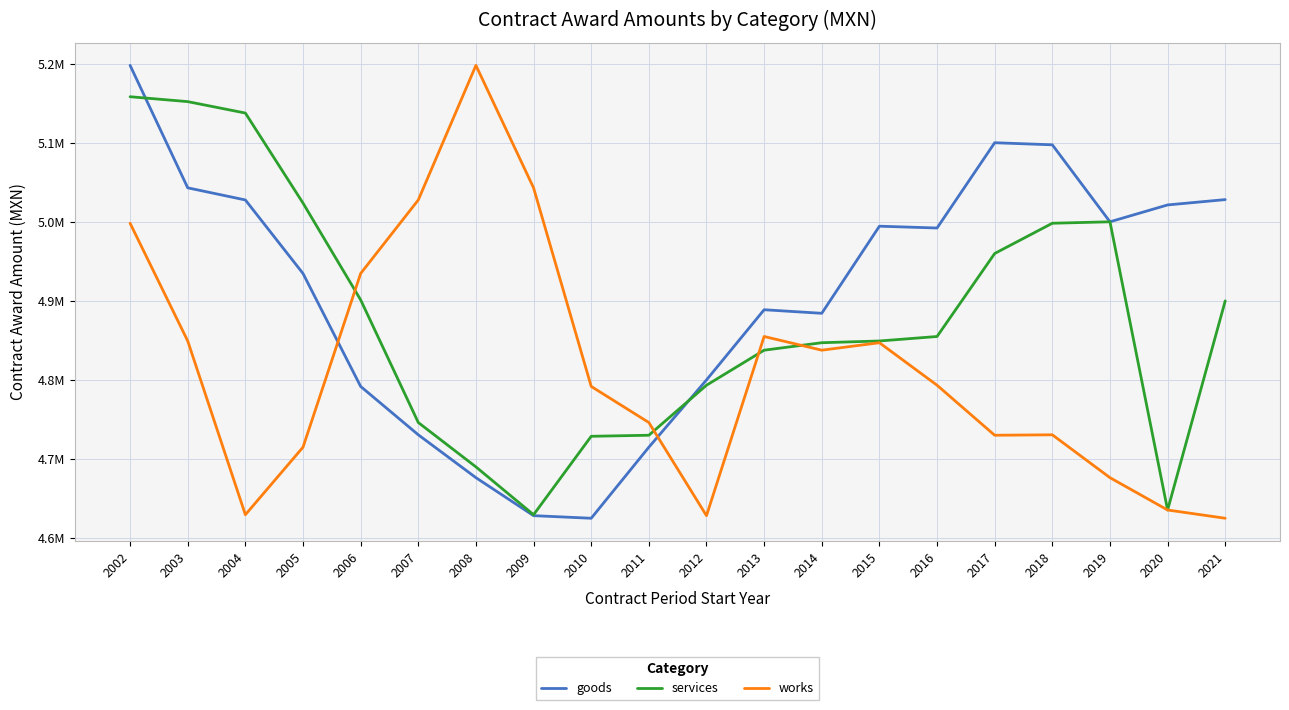

What is the difference between the maximum and minimum values in the goods series?

572863.2